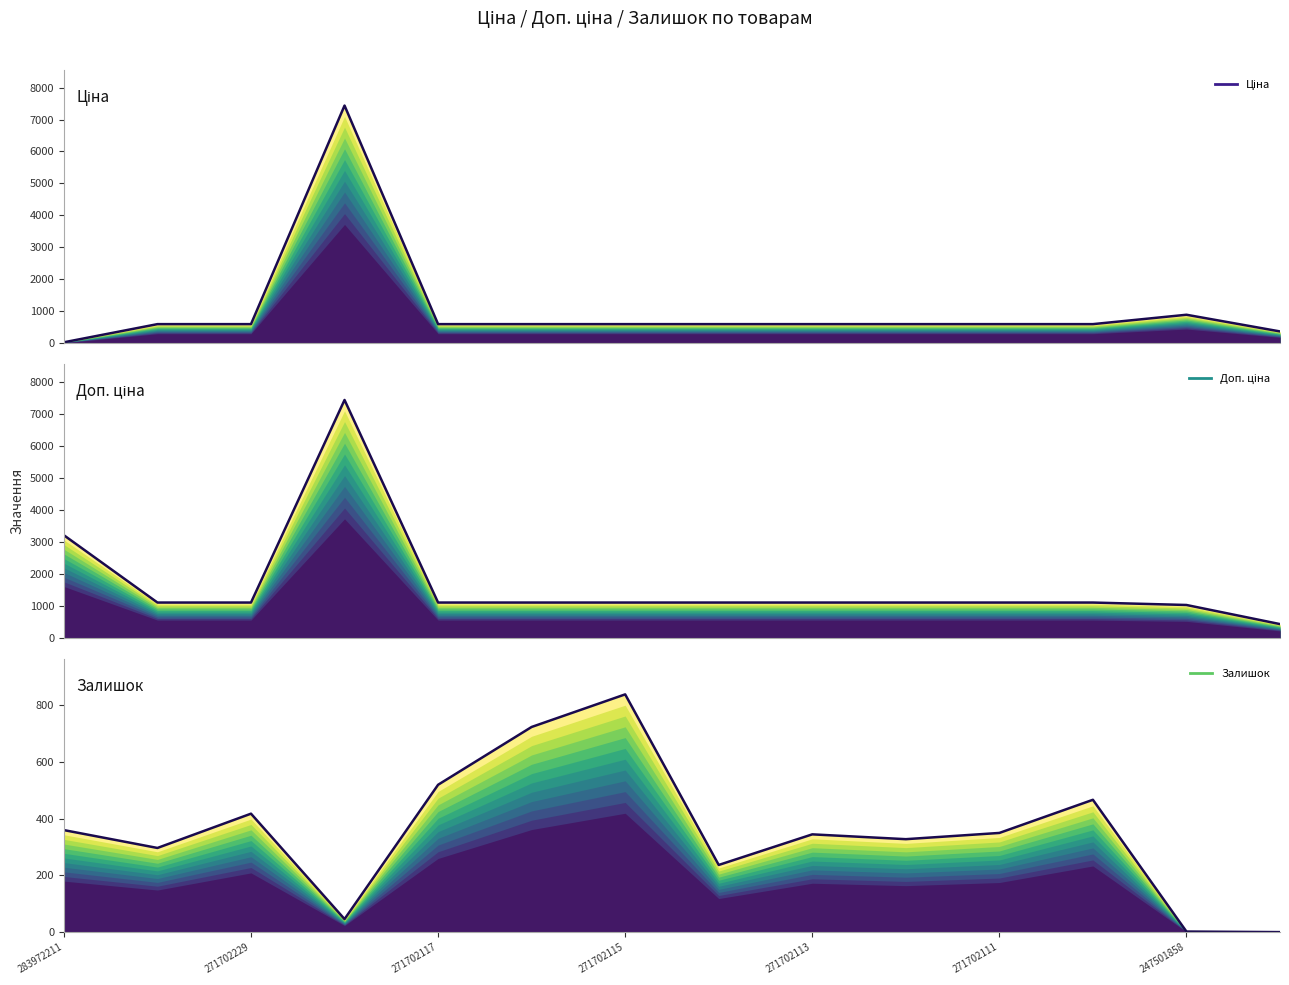

True or false: Залишок has more than 1 interior local peaks.

True